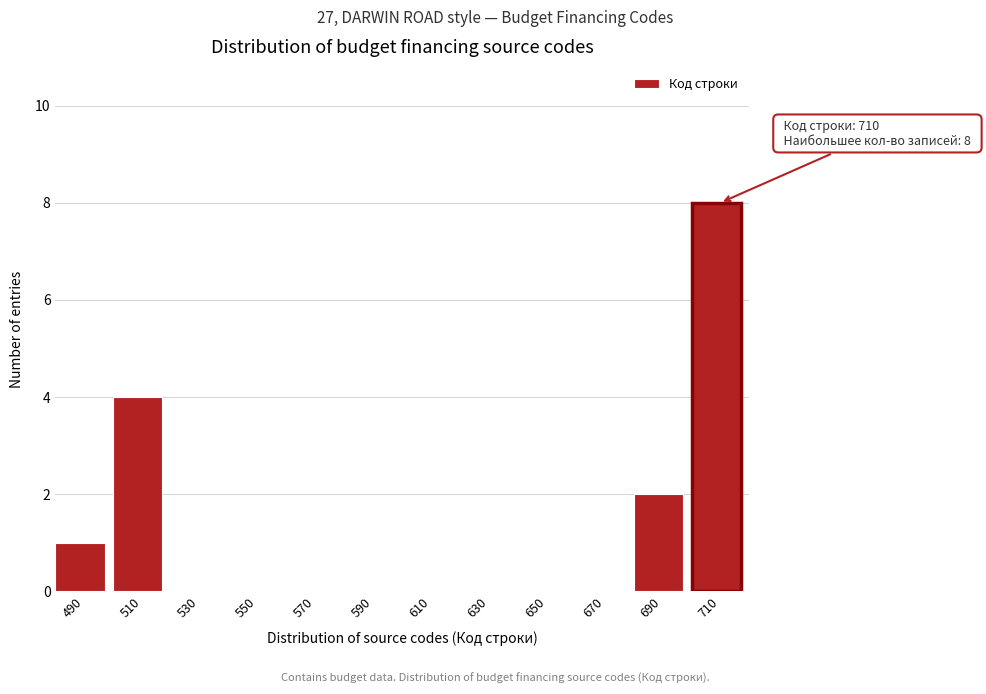

Reading right to left, what are all the values shown in this chart?

710=8	690=2	670=0	650=0	630=0	610=0	590=0	570=0	550=0	530=0	510=4	490=1